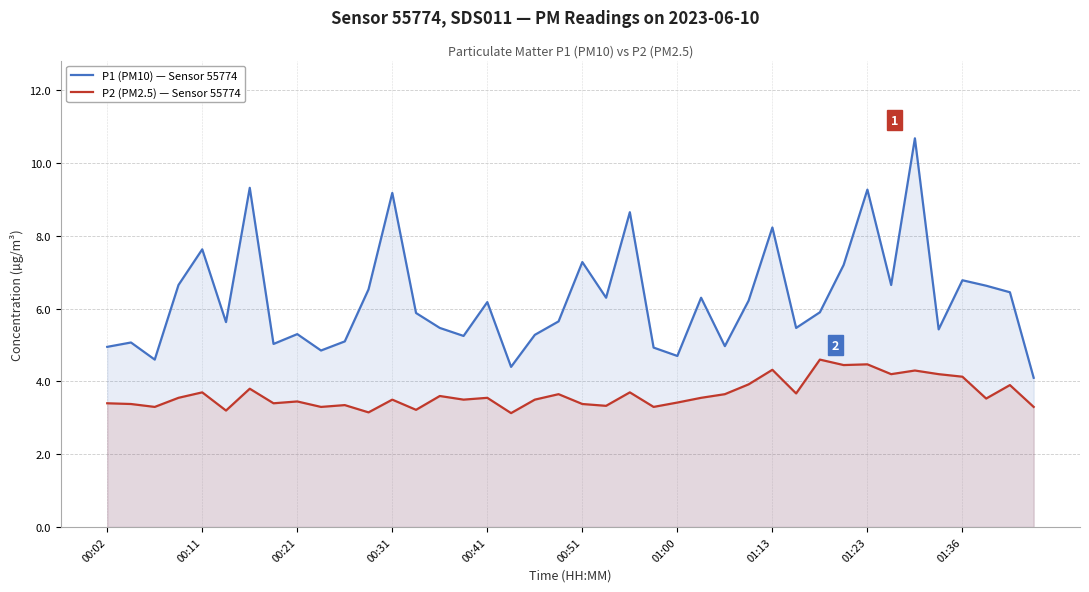

How many lines are shown in the chart?

2